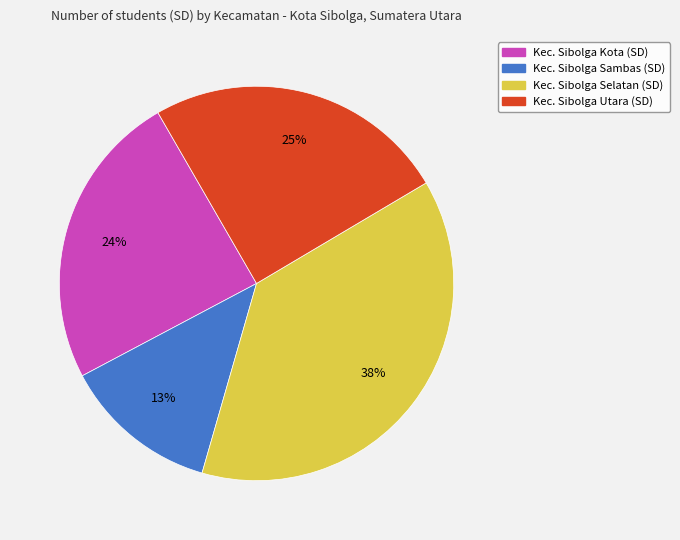

Approximately how many times larger is the value at Kec. Sibolga Utara (SD) compared to Kec. Sibolga Sambas (SD)?

1.9